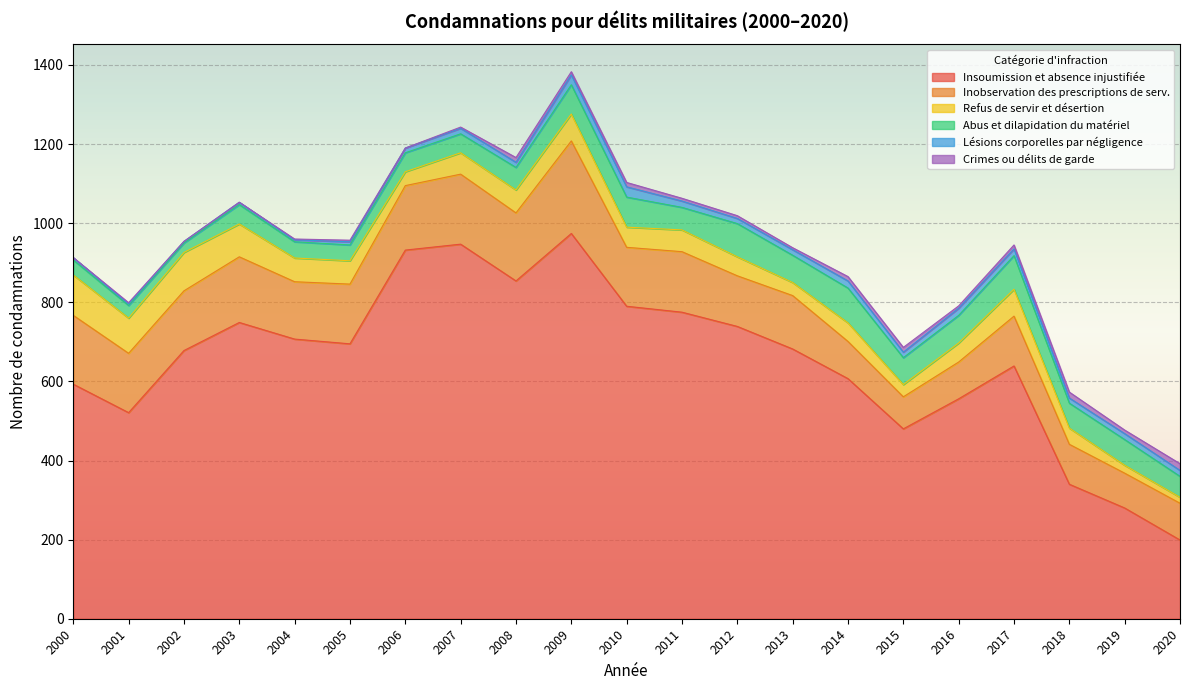

Which series has the largest total across all categories?

Insoumission et absence injustifiée